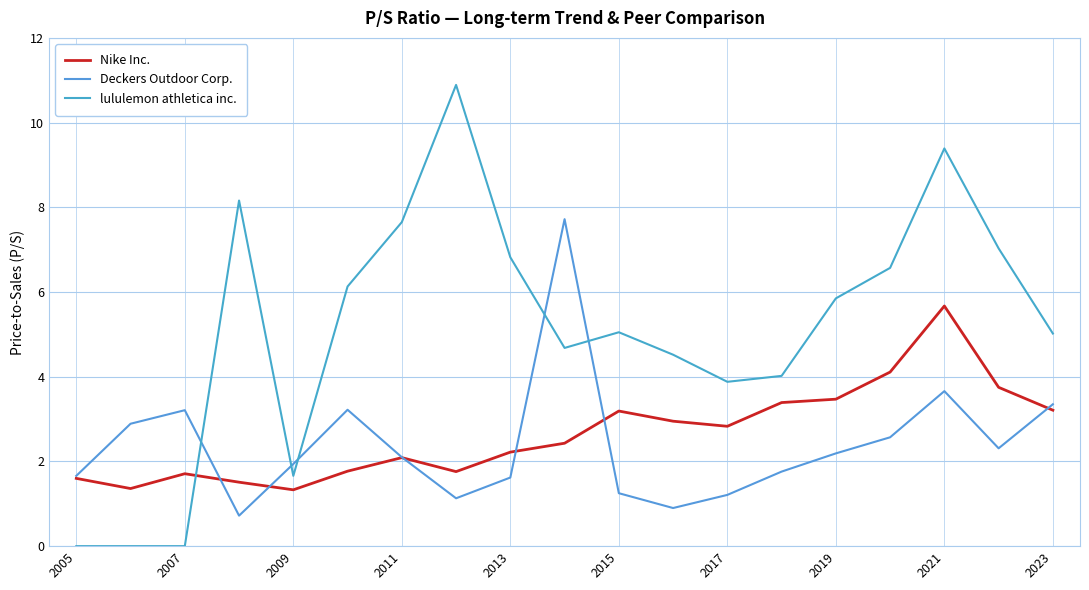

How many lines are shown in the chart?

3